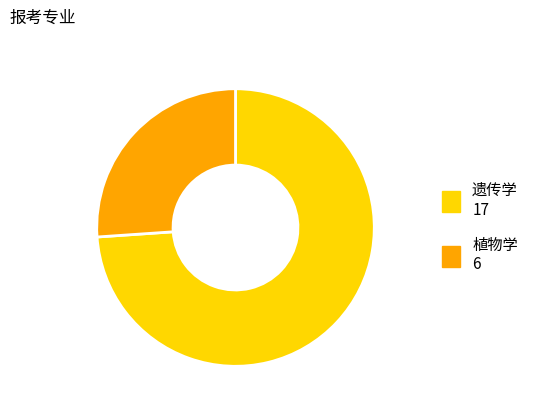

Is it true that 遗传学 is 74% of the pie?

True